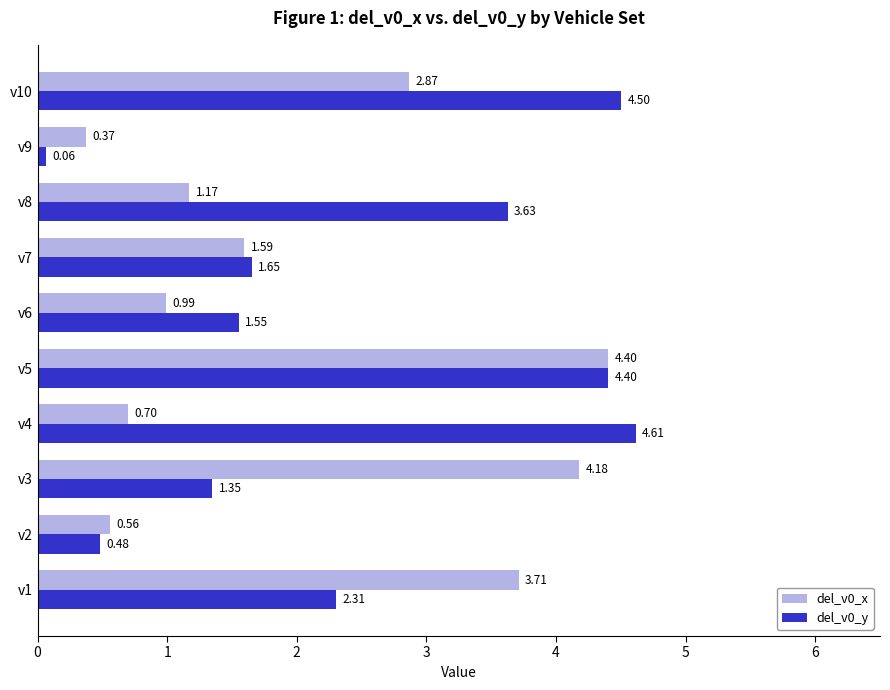

At which category is the sum across all series the highest?

v5